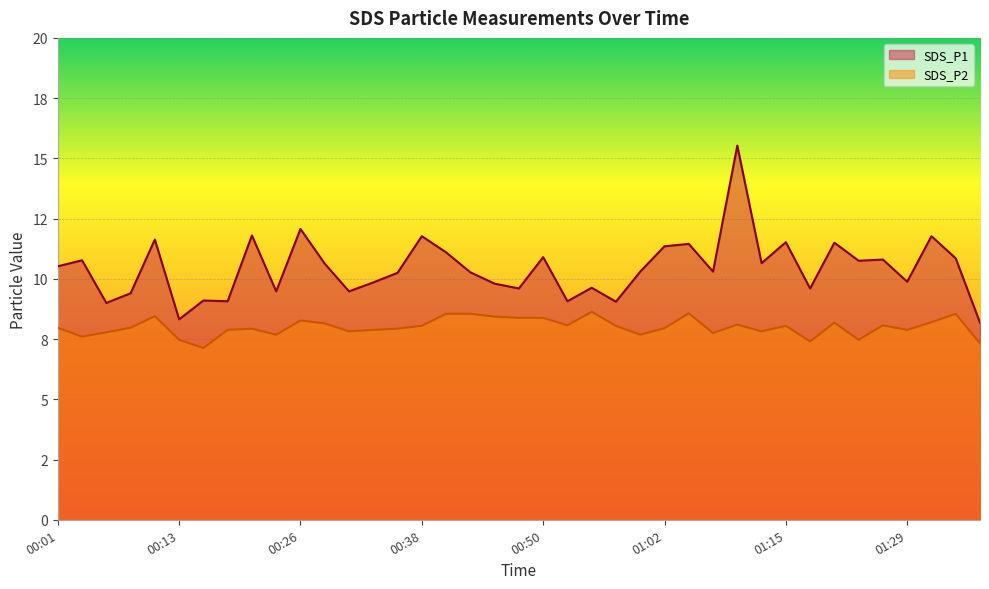

What is the sum of all SDS_P2 values?

312.0